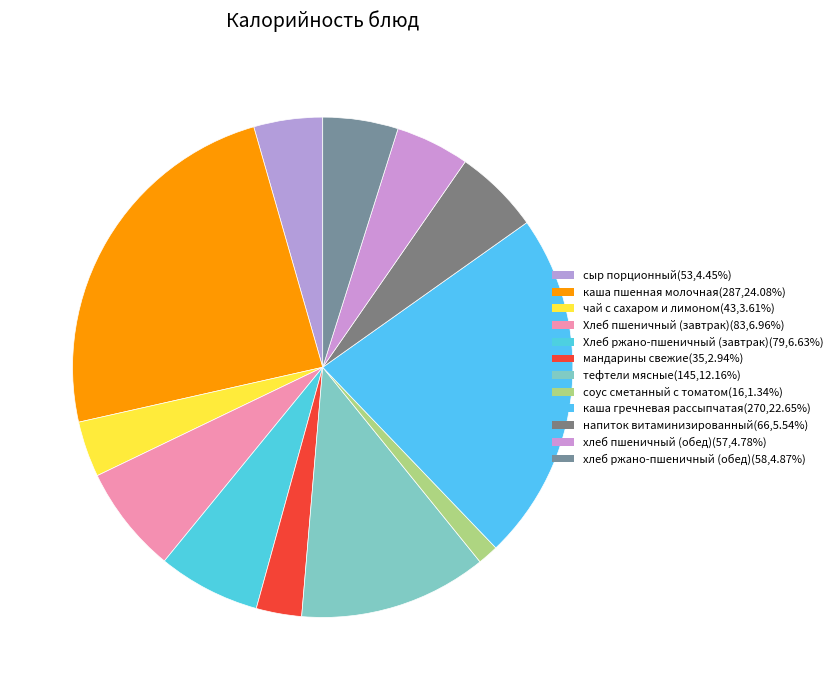

Rank the categories by value from highest to lowest.

каша пшенная молочная, каша гречневая рассыпчатая, тефтели мясные, Хлеб пшеничный (завтрак), Хлеб ржано-пшеничный (завтрак), напиток витаминизированный, хлеб ржано-пшеничный (обед), хлеб пшеничный (обед), сыр порционный, чай с сахаром и лимоном, мандарины свежие, соус сметанный с томатом